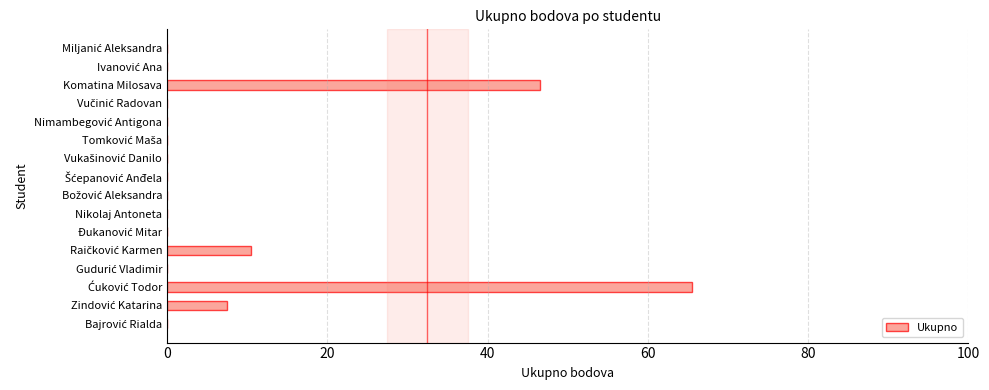

Where is the data nearest to the value 32?

Komatina Milosava